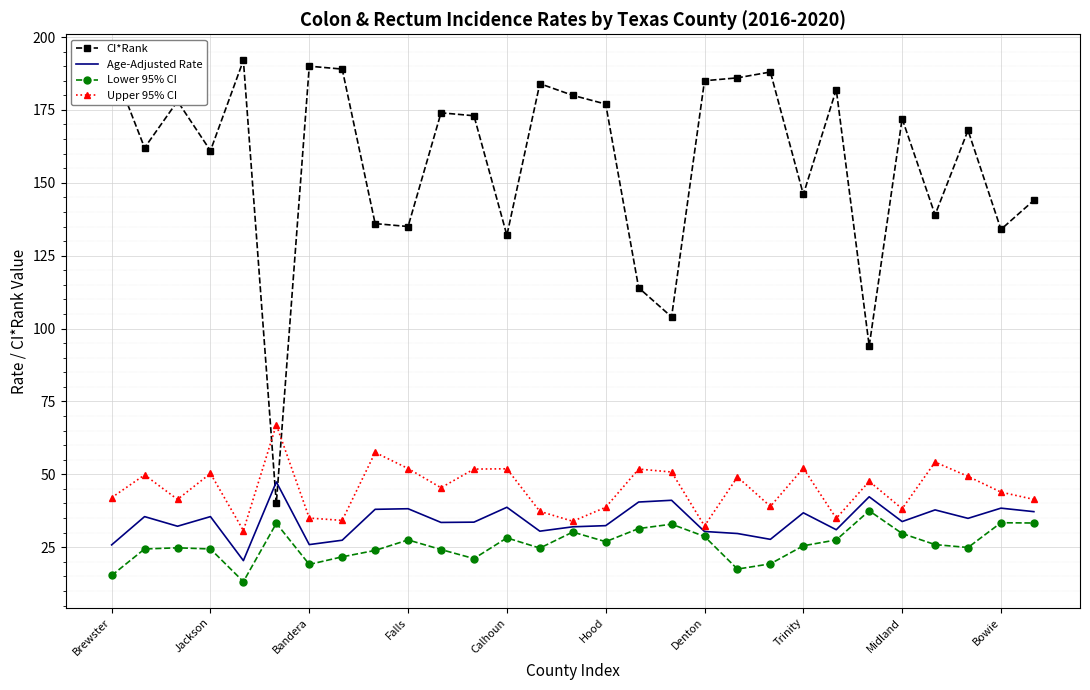

Rank the series by their maximum value, from highest to lowest.

CI*Rank, Upper 95% CI, Age-Adjusted Rate, Lower 95% CI